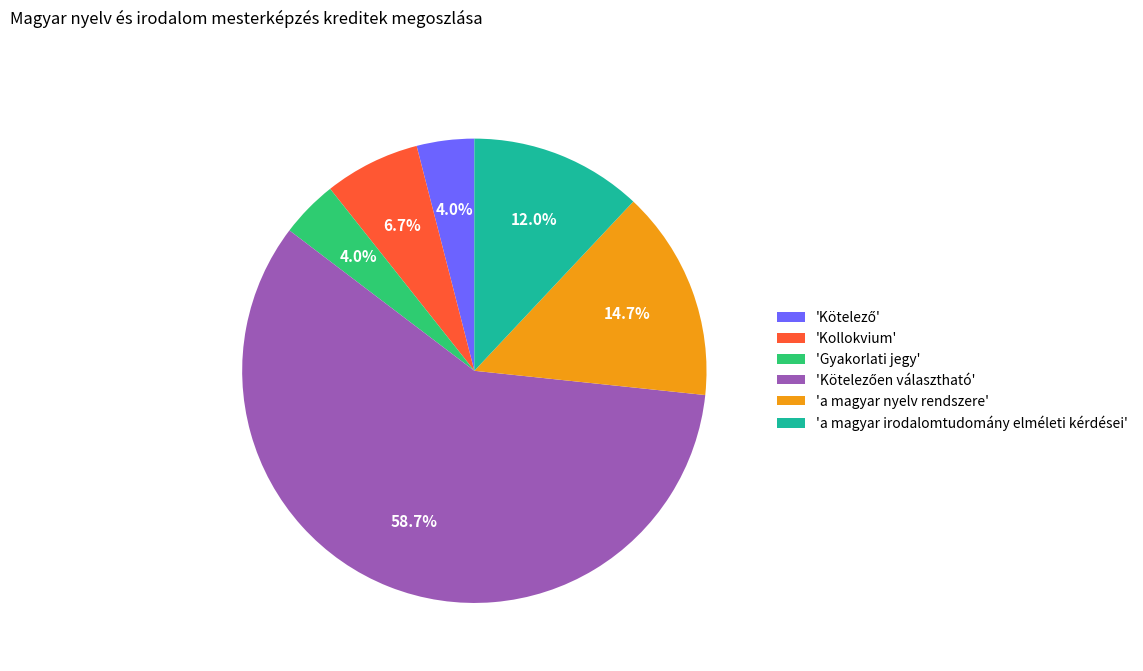

Do 'a magyar irodalomtudomány elméleti kérdései' and 'Kollokvium' together represent more than half of the pie?

No